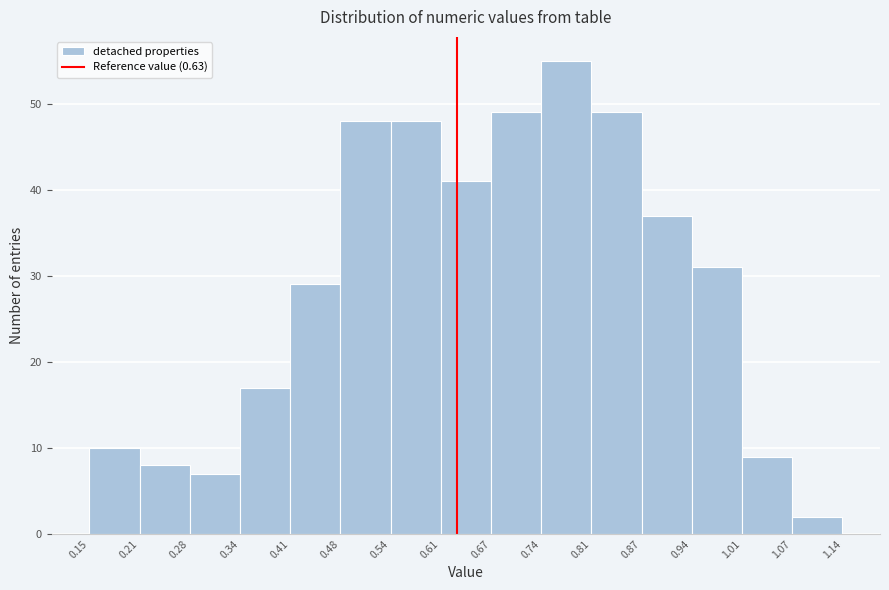

Reading left to right, list every bar in this chart as the range it spans on the x-axis followed by its height. The values are not printed on the chart, so give them approximately, as read against the axis.

0.15 to 0.21: 10
0.21 to 0.28: 8
0.28 to 0.34: 7
0.34 to 0.41: 17
0.41 to 0.48: 29
0.48 to 0.54: 48
0.54 to 0.61: 48
0.61 to 0.67: 41
0.67 to 0.74: 49
0.74 to 0.81: 55
0.81 to 0.87: 49
0.87 to 0.94: 37
0.94 to 1.01: 31
1.01 to 1.07: 9
1.07 to 1.14: 2